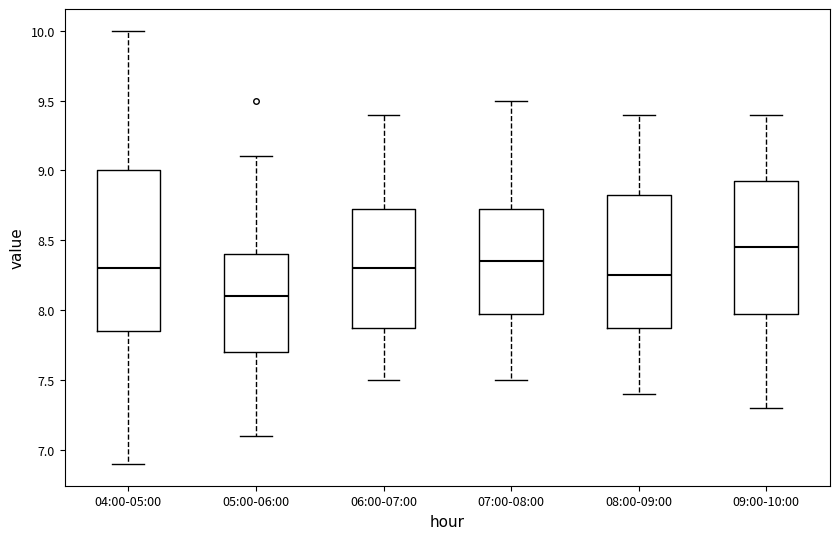

Reading left to right, transcribe this box plot: for each box, give where its median line is, the range the box spans, and where its two whiskers end, as read against the y-axis. The values are not printed on the chart, so give them approximately, as read against the axis.

04:00-05:00: median 8.30, box 7.85 to 9.00, whiskers 6.90 to 10.00
05:00-06:00: median 8.10, box 7.70 to 8.40, whiskers 7.10 to 9.10
06:00-07:00: median 8.30, box 7.90 to 8.75, whiskers 7.50 to 9.40
07:00-08:00: median 8.35, box 8.00 to 8.75, whiskers 7.50 to 9.50
08:00-09:00: median 8.25, box 7.90 to 8.85, whiskers 7.40 to 9.40
09:00-10:00: median 8.45, box 8.00 to 8.95, whiskers 7.30 to 9.40